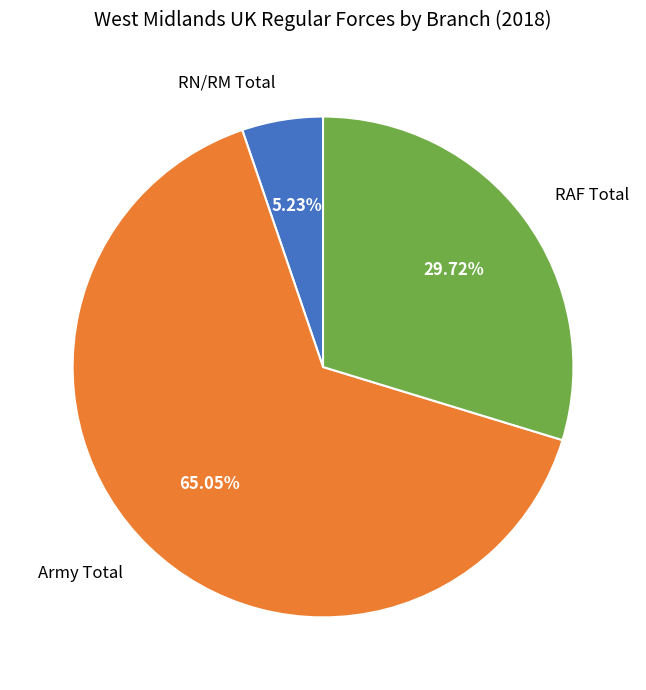

Count the number of slices in the pie.

3